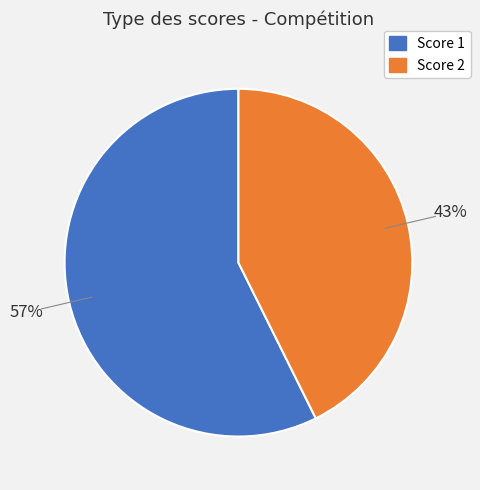

To the nearest percent, what is the average slice percentage?

50%